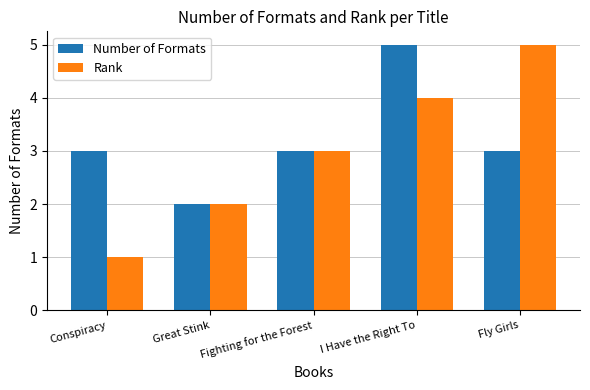

What is the total value across all series at I Have the Right To?

9